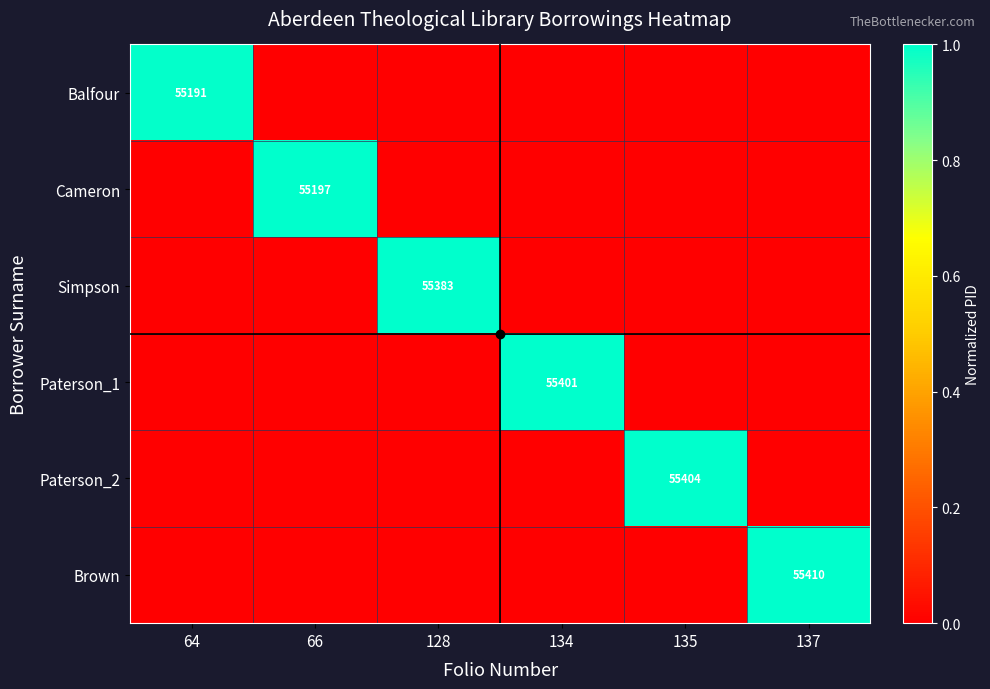

What is the difference between the maximum and second lowest values in the Cameron series?

1.0